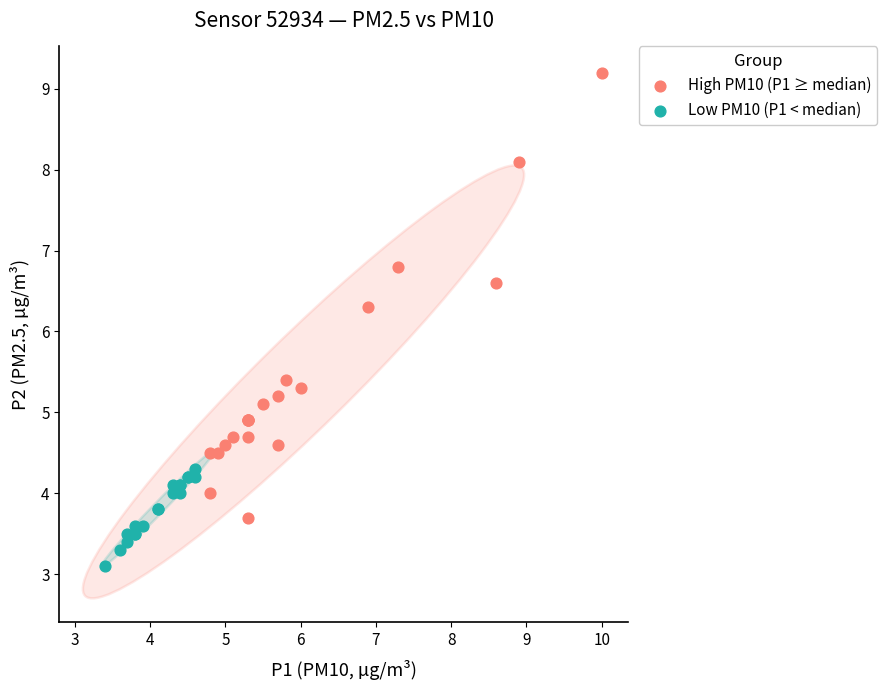

Which series has the widest spread of Y values?

High PM10 (P1 ≥ median)